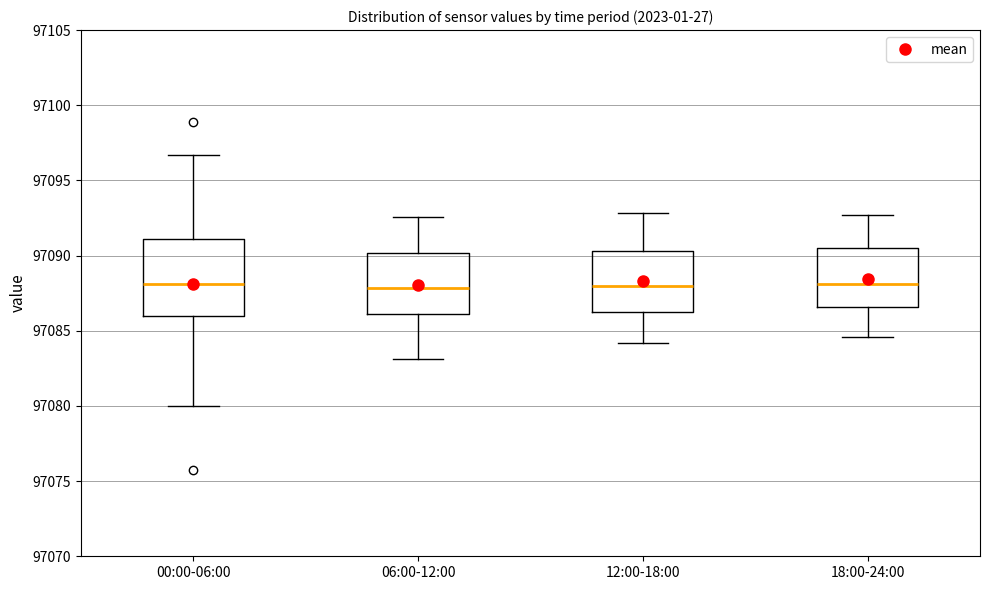

Which box is the tallest, from its lower edge to its upper edge?

00:00-06:00